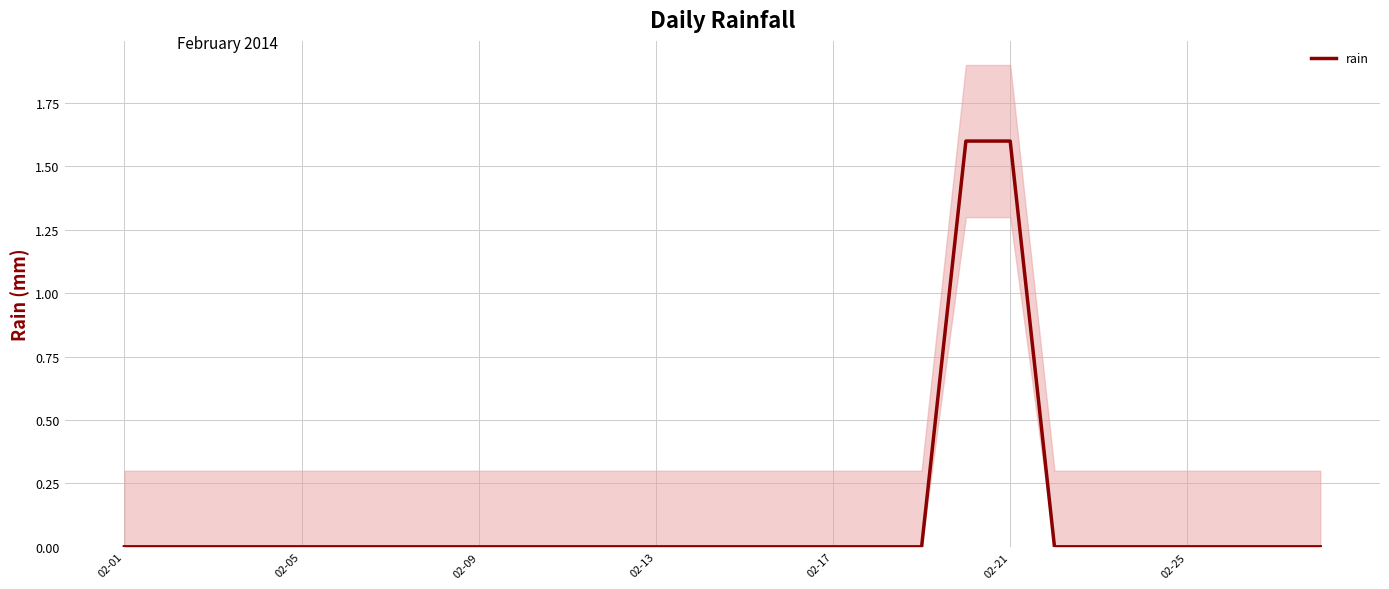

At which category does the chart reach its minimum across all series?

02-01